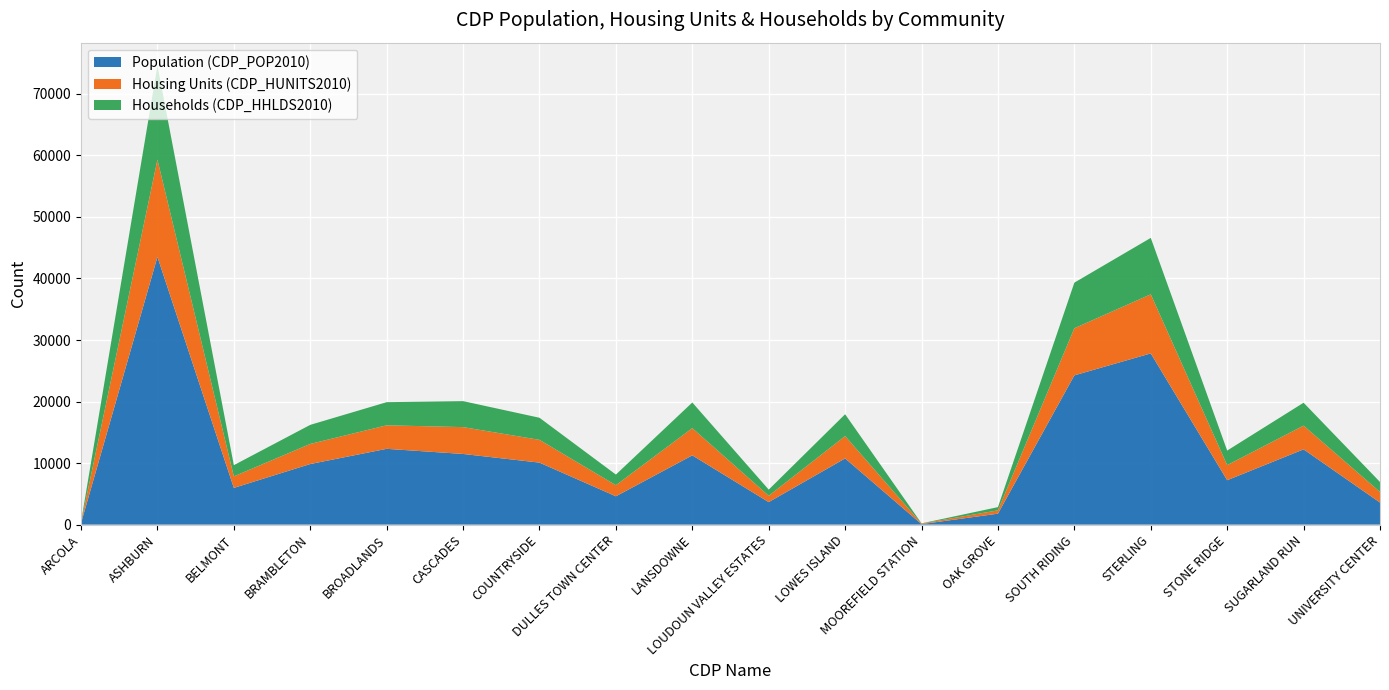

Reading left to right, list all the values displayed in this chart.

Population (CDP_POP2010): 233	43511	5966	9845	12313	11481	10072	4601	11253	3656	10756	77	1777	24256	27822	7214	12230	3586
Housing Units (CDP_HUNITS2010): 96	15795	1870	3265	3823	4361	3698	1797	4421	1025	3627	91	540	7653	9603	2450	3850	1720
Households (CDP_HHLDS2010): 73	15287	1824	3100	3760	4223	3593	1732	4170	1004	3554	31	525	7414	9171	2367	3727	1622